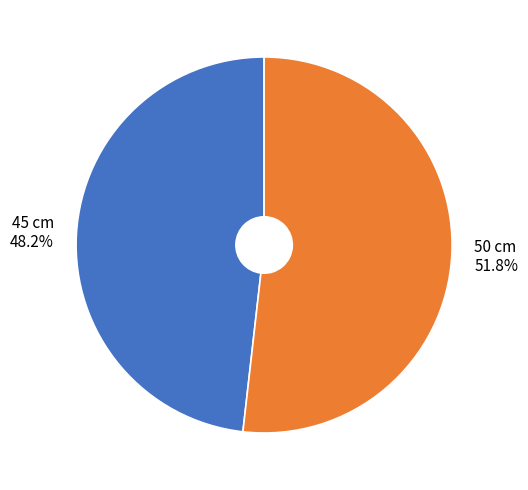

Which slice is the smallest?

45 cm